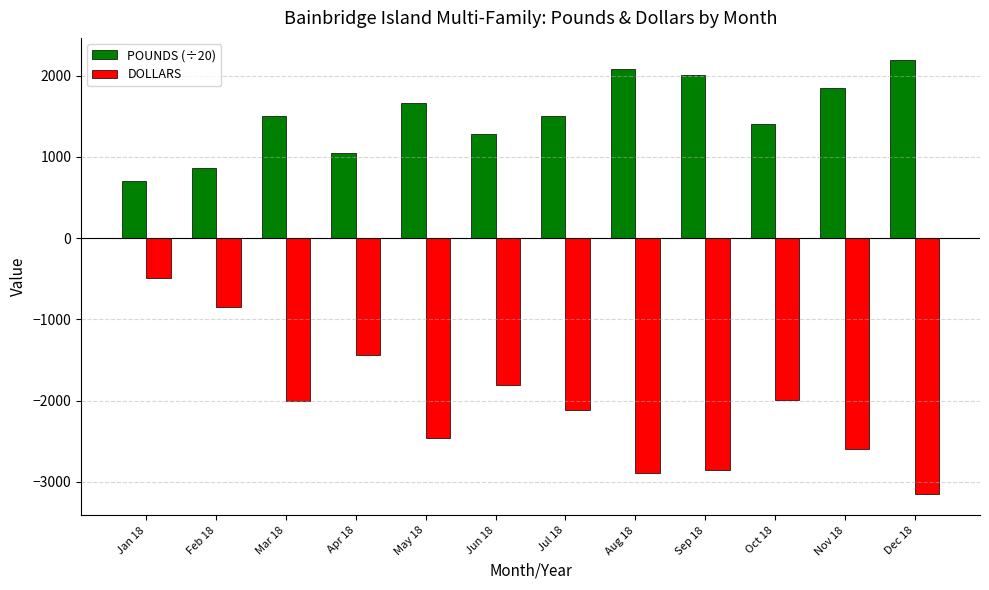

The POUNDS (÷20) series shows 1404.0 at Oct 18. True or false?

True